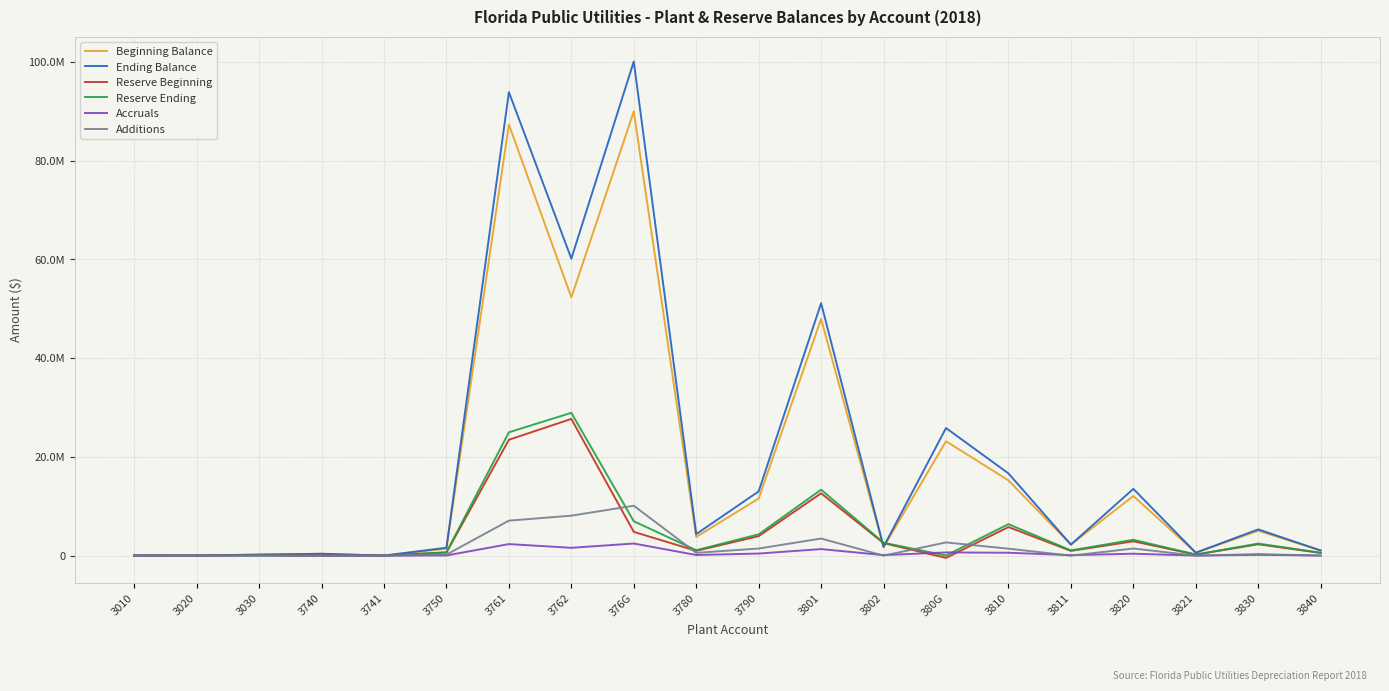

In Reserve Ending, how many points are lower than both neighbors (excluding endpoints)?

6